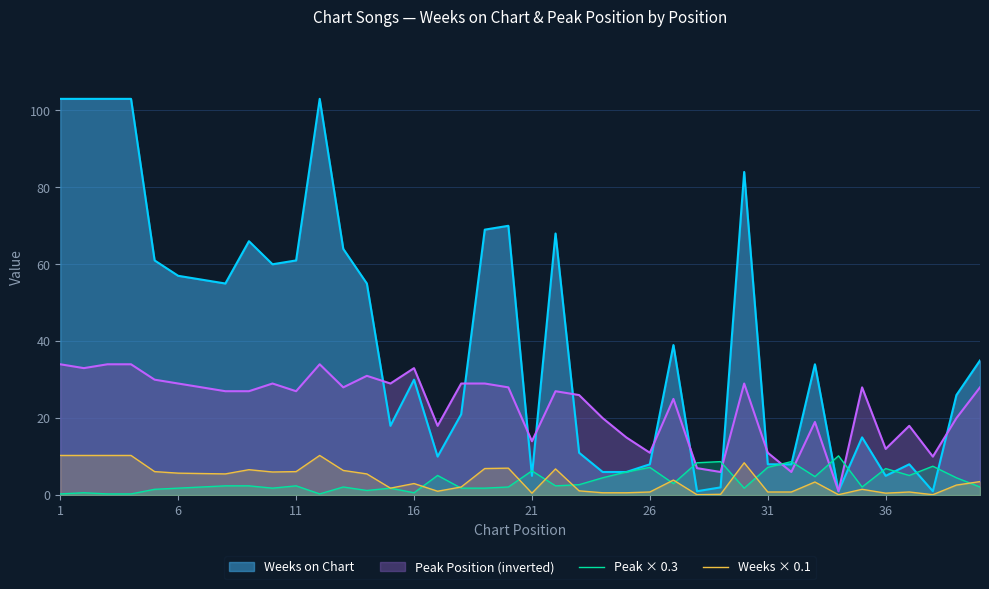

What is the value of the Peak × 0.3 point at the 36th from the left?

6.9